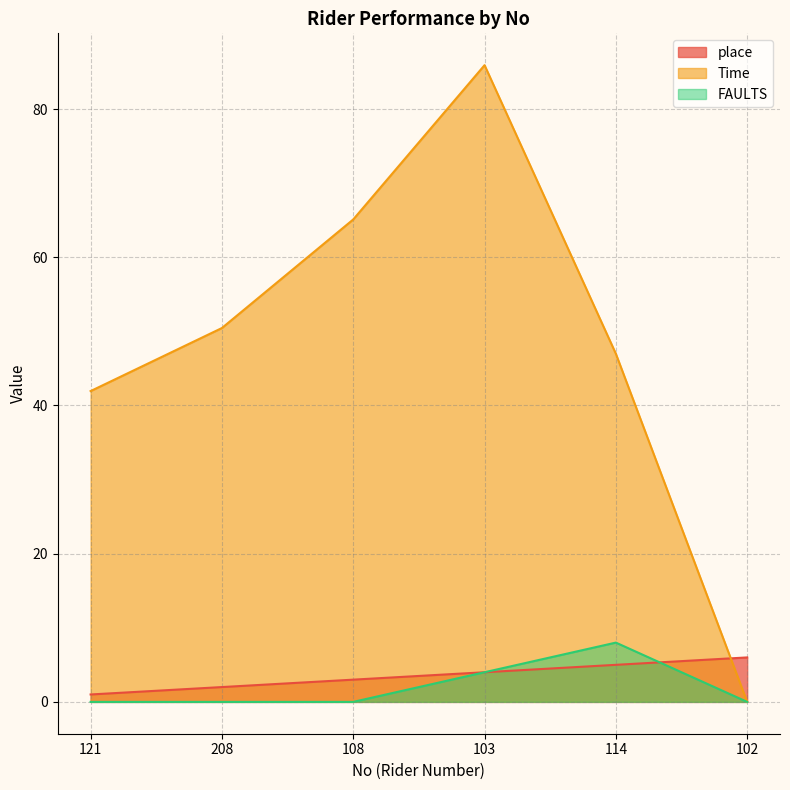

Which series has the largest total across all categories?

Time